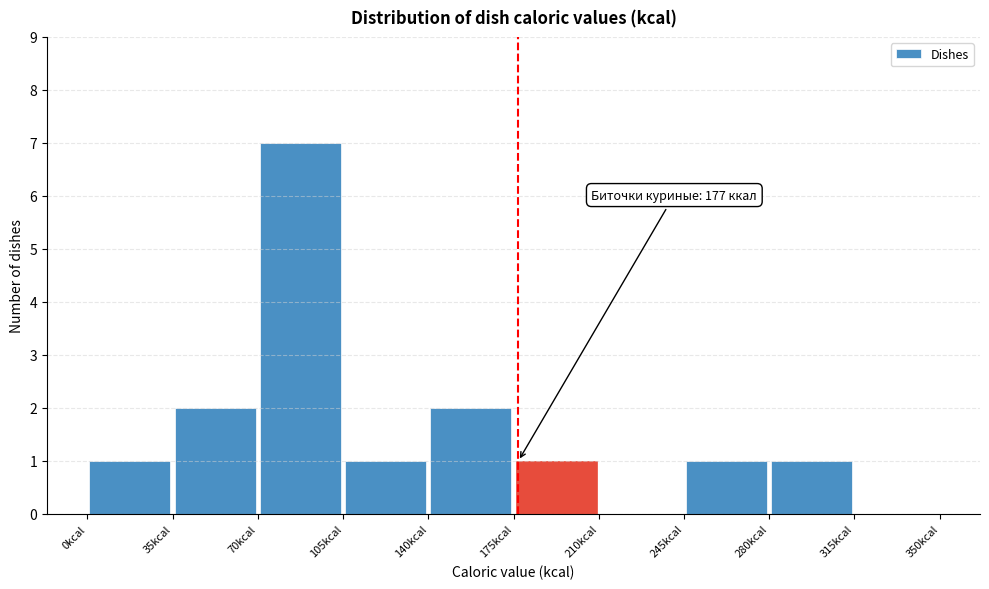

Which range on the x-axis has the tallest bar?

70 to 105